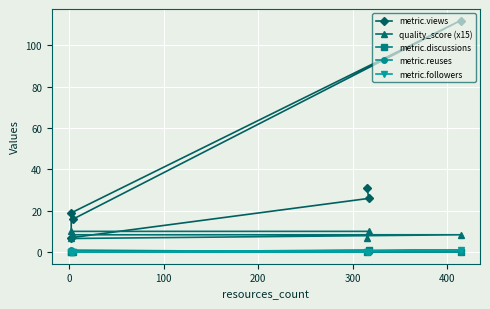

What are all the series names shown in the legend?

metric.views, quality_score (x15), metric.discussions, metric.reuses, metric.followers